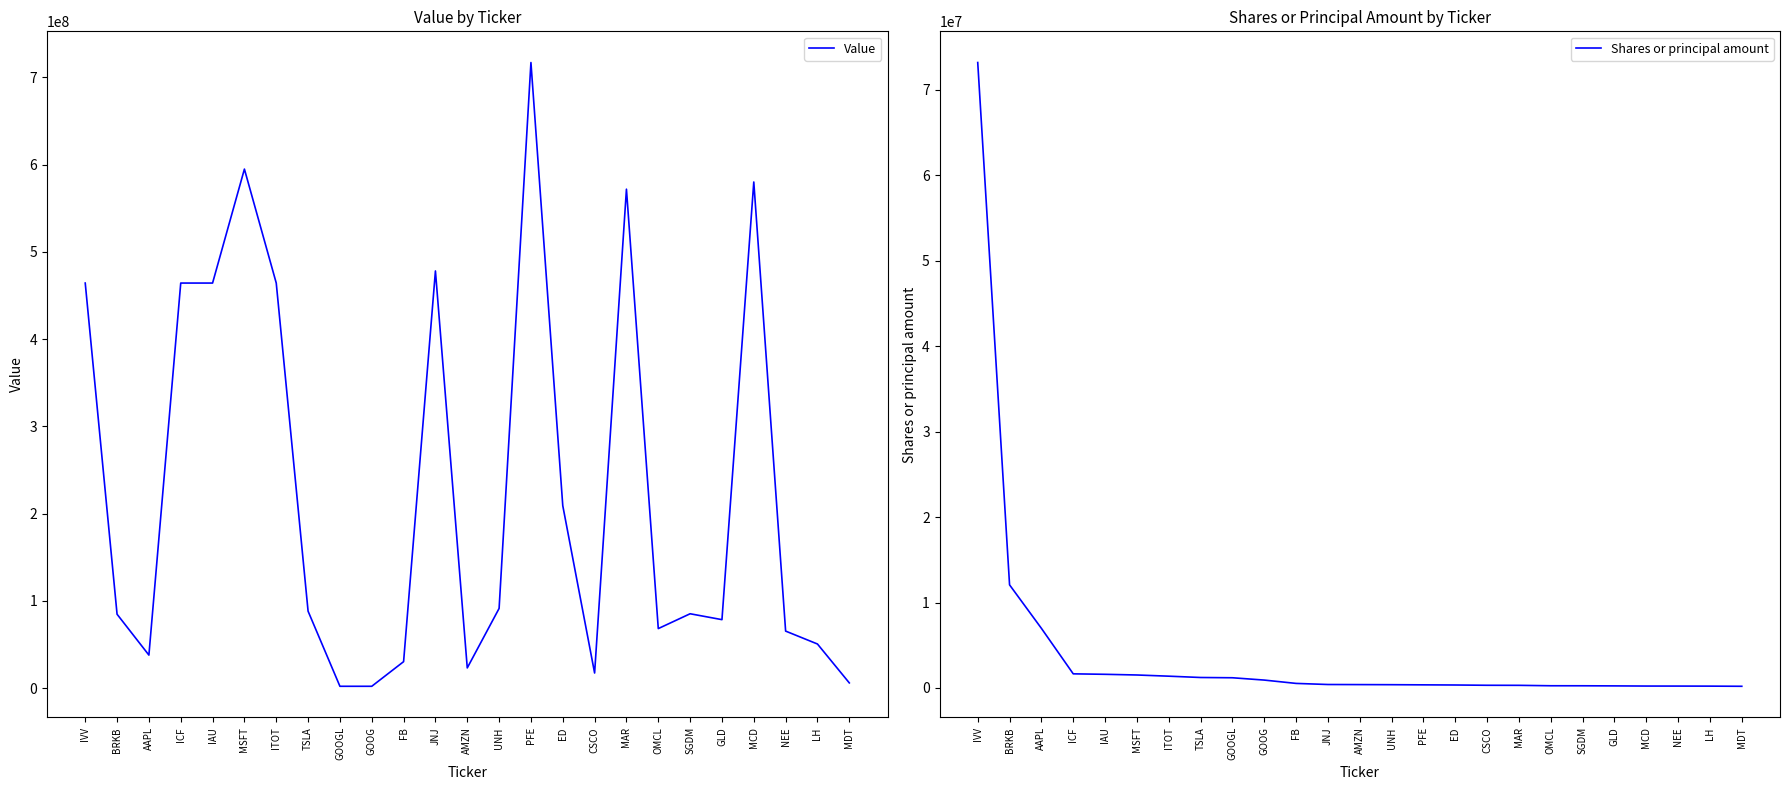

What is the spread (max minus min) of values at SGDM?

84951102